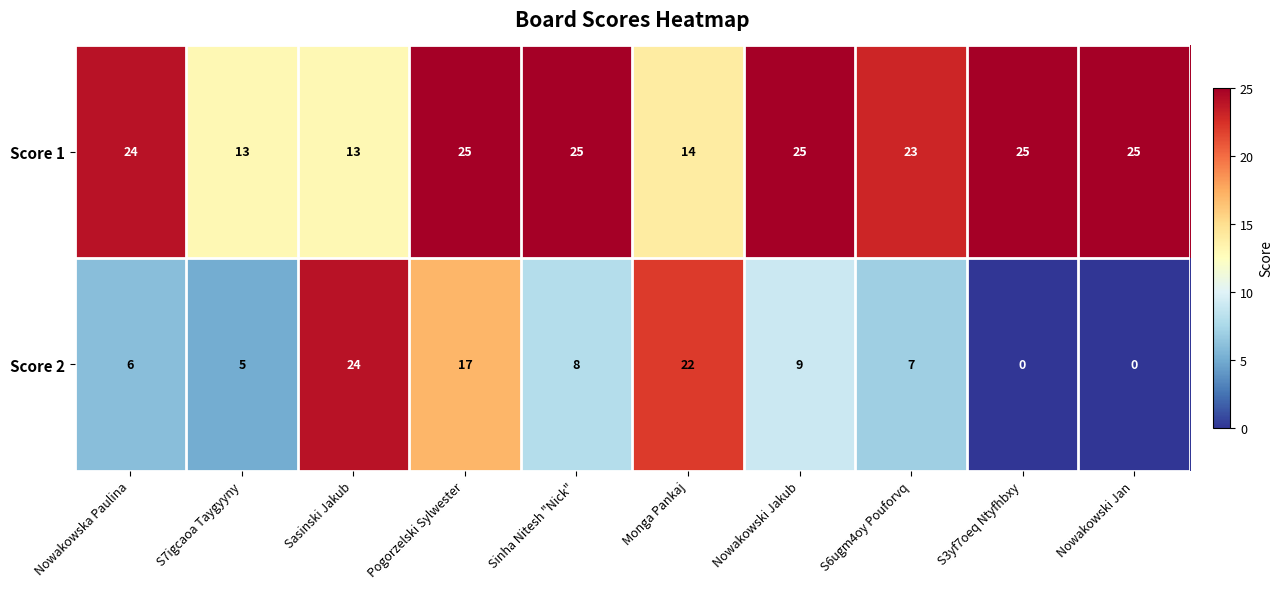

What is the difference between the maximum and second lowest values in the Score 2 series?

24